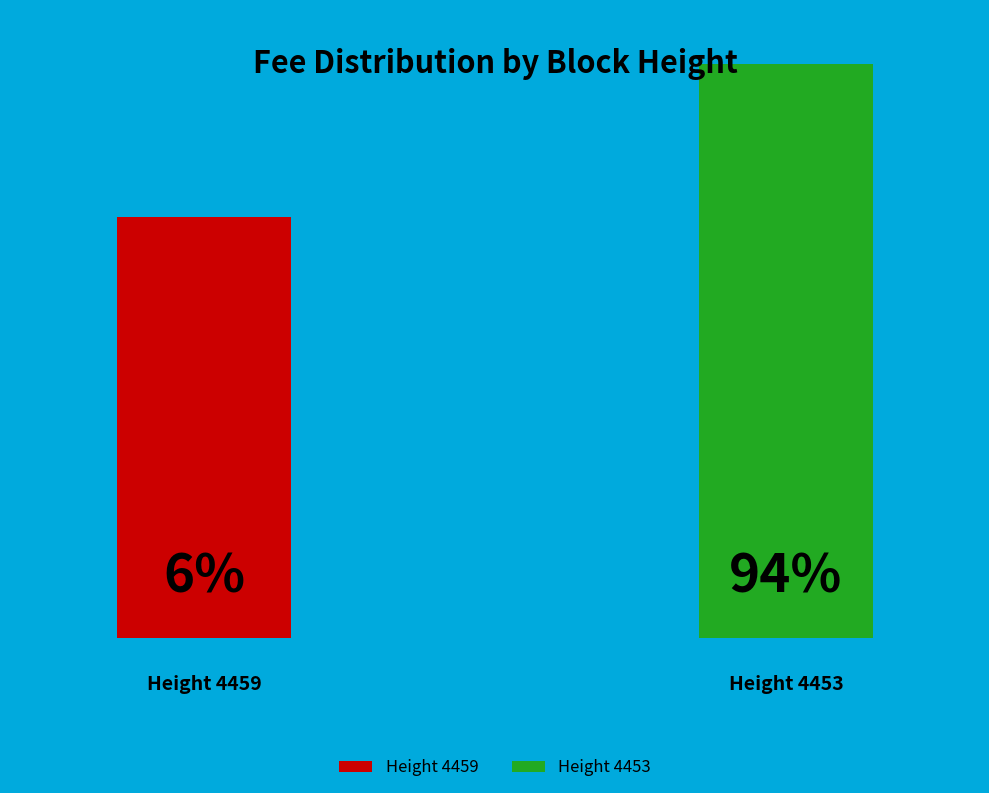

How many slices are in this pie chart?

2